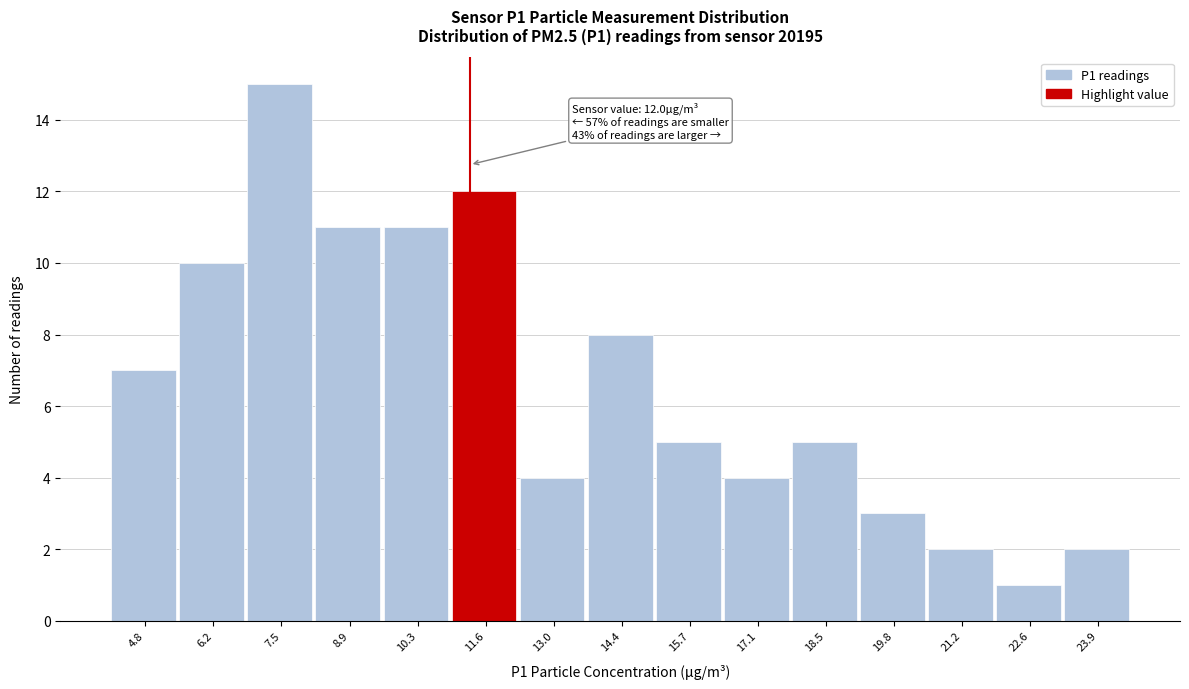

Reading left to right, list all the values displayed in this chart.

4.8=7	6.2=10	7.5=15	8.9=11	10.3=11	11.6=12	13.0=4	14.4=8	15.7=5	17.1=4	18.5=5	19.8=3	21.2=2	22.6=1	23.9=2